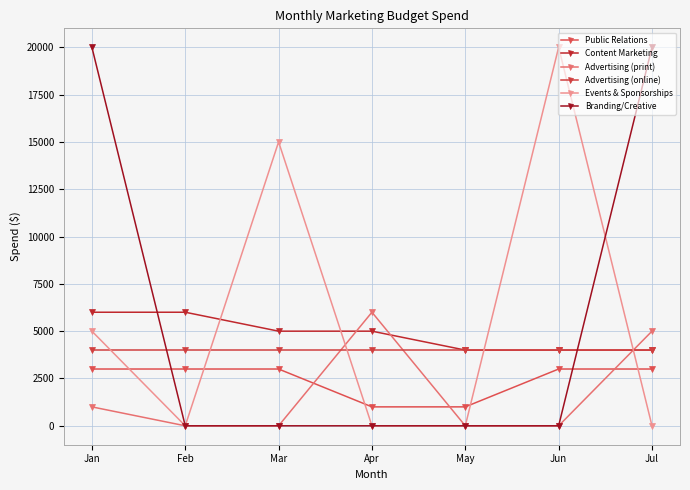

How many data points in Public Relations are less than 3000?

2